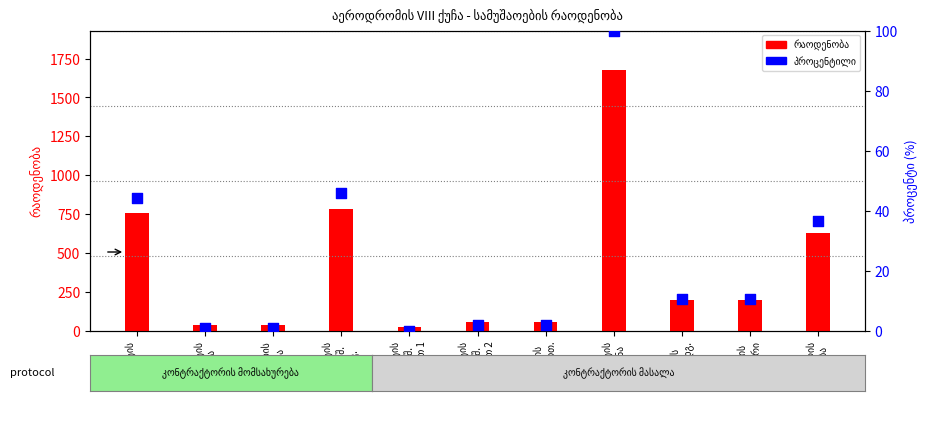

Is the value of რაოდენობა at გრუნტის
დამუშ.
ხელით 1 greater than the value of პროცენტილი at გრუნტის
დამუშ.
ექსკ.?

No